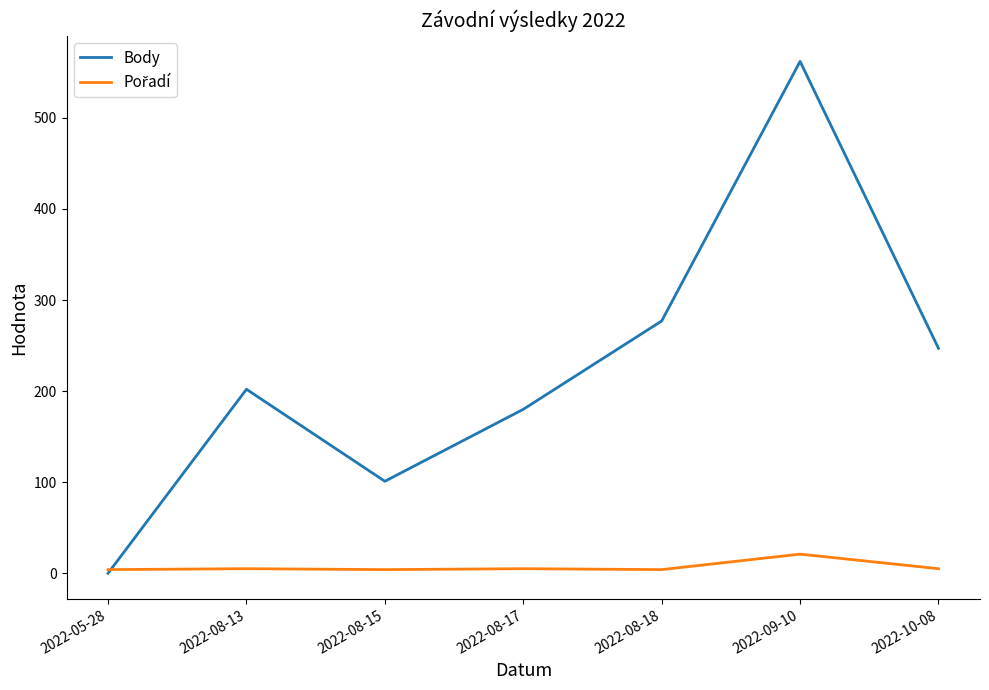

What is the total value across all series at 2022-05-28?

4